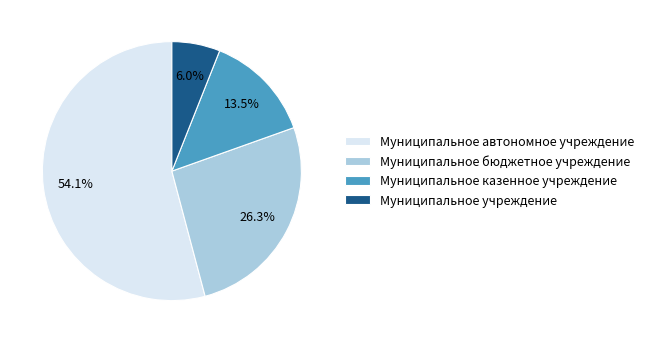

True or false: Муниципальное учреждение accounts for 1% of the total.

False